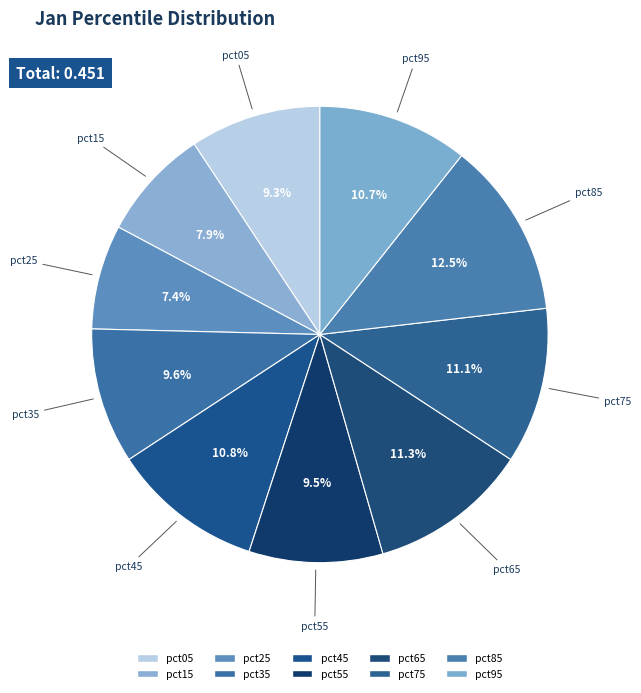

Is the sum of pct35 and pct55 greater than half?

No